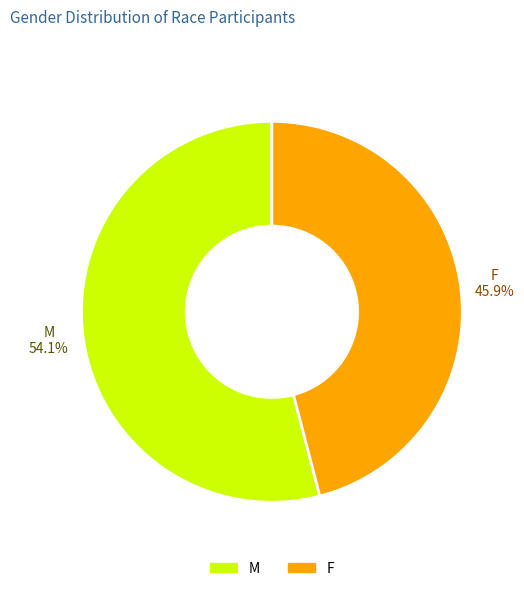

Which has a higher value, M or F?

M